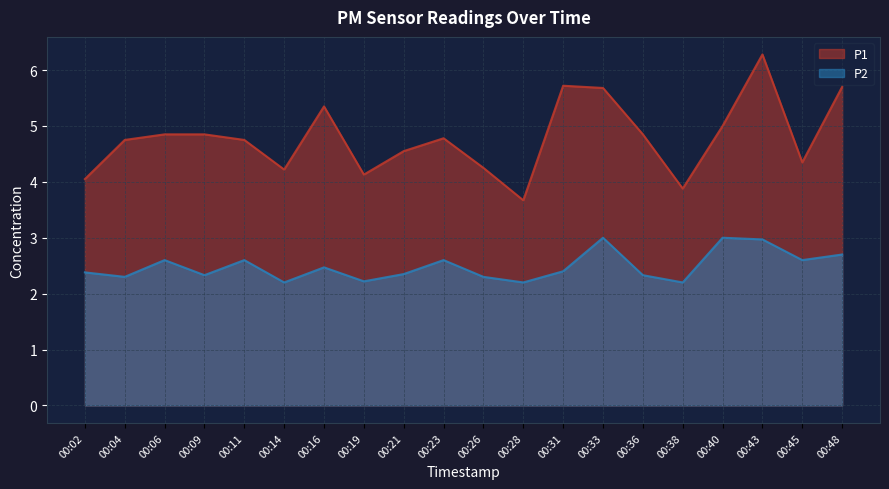

What is the difference between the highest and lowest values at 00:02?

1.7